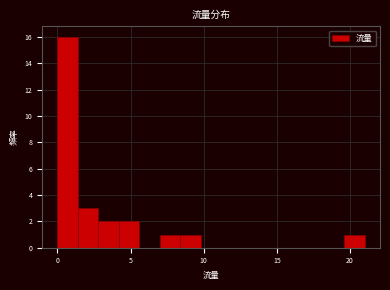

Read against the x-axis, roughly where is the centre of the tallest bar?

0.5